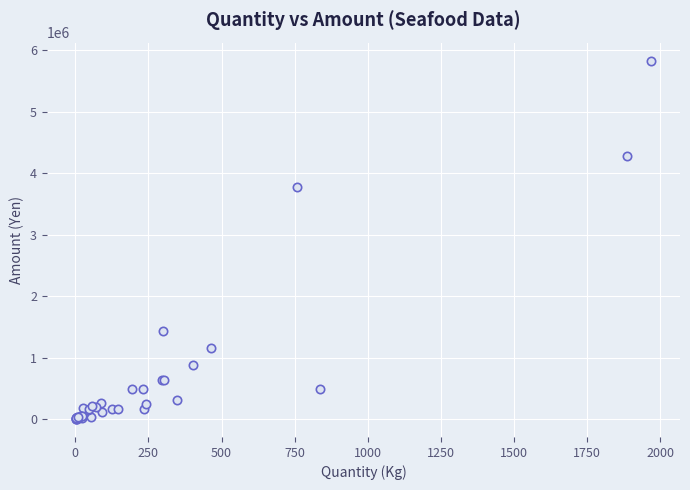

What Y value in the scatter plot is closest to 2916231?

3779026